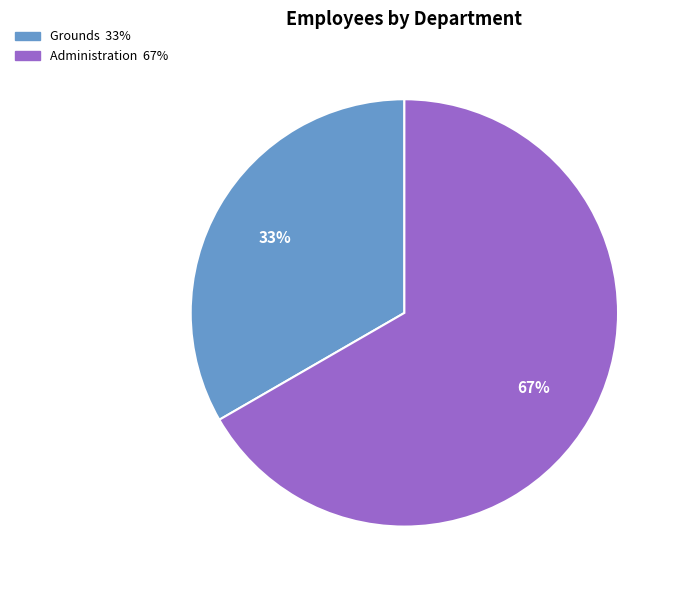

How many slices are in this pie chart?

2